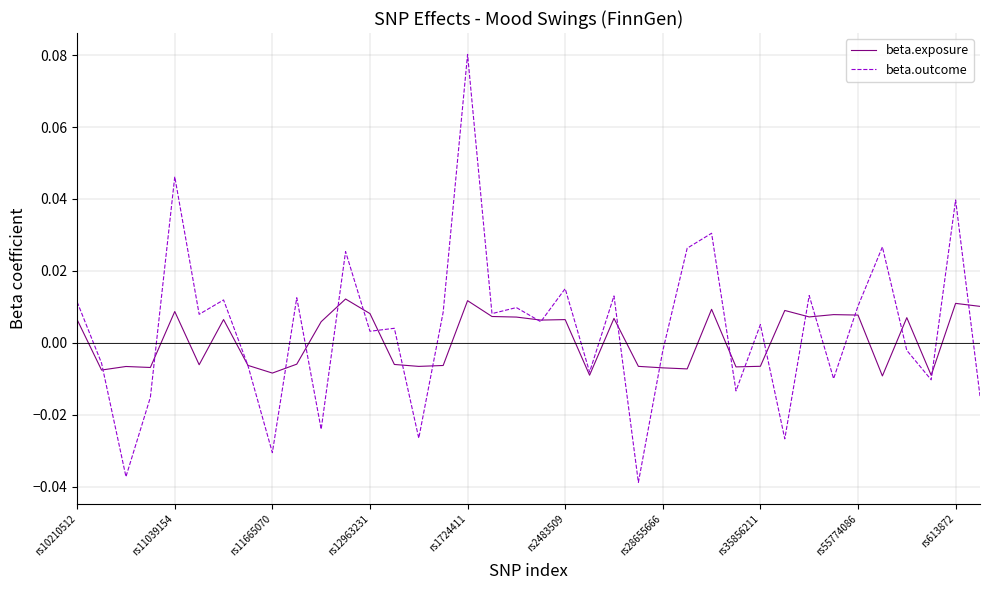

Which series has the widest spread of values?

beta.outcome